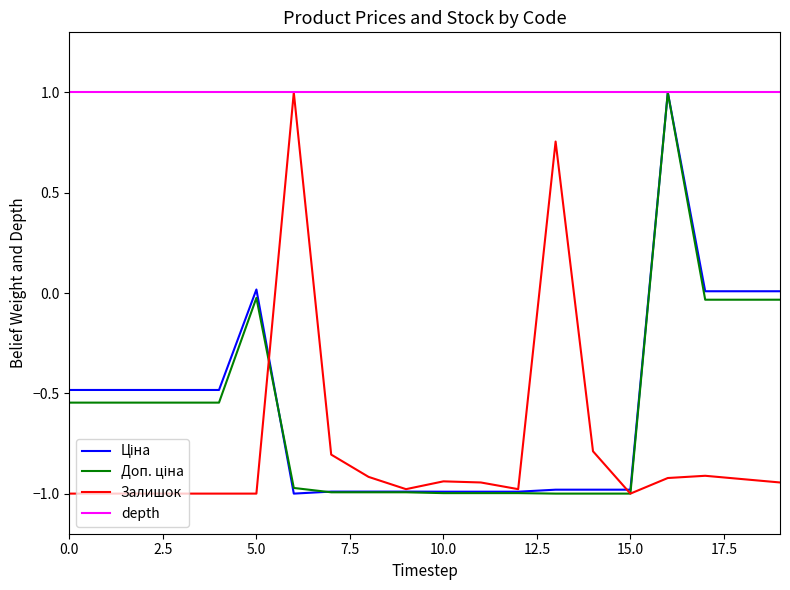

Reading right to left, what are all the values shown in this chart?

Ціна: 0.0	0.0	0.0	1.0	-1.0	-1.0	-1.0	-1.0	-1.0	-1.0	-1.0	-1.0	-1.0	-1.0	0.0	-0.5	-0.5	-0.5	-0.5	-0.5
Доп. ціна: -0.0	-0.0	-0.0	1.0	-1.0	-1.0	-1.0	-1.0	-1.0	-1.0	-1.0	-1.0	-1.0	-1.0	-0.0	-0.5	-0.5	-0.5	-0.5	-0.5
Залишок: -0.9	-0.9	-0.9	-0.9	-1.0	-0.8	0.8	-1.0	-0.9	-0.9	-1.0	-0.9	-0.8	1.0	-1.0	-1.0	-1.0	-1.0	-1.0	-1.0